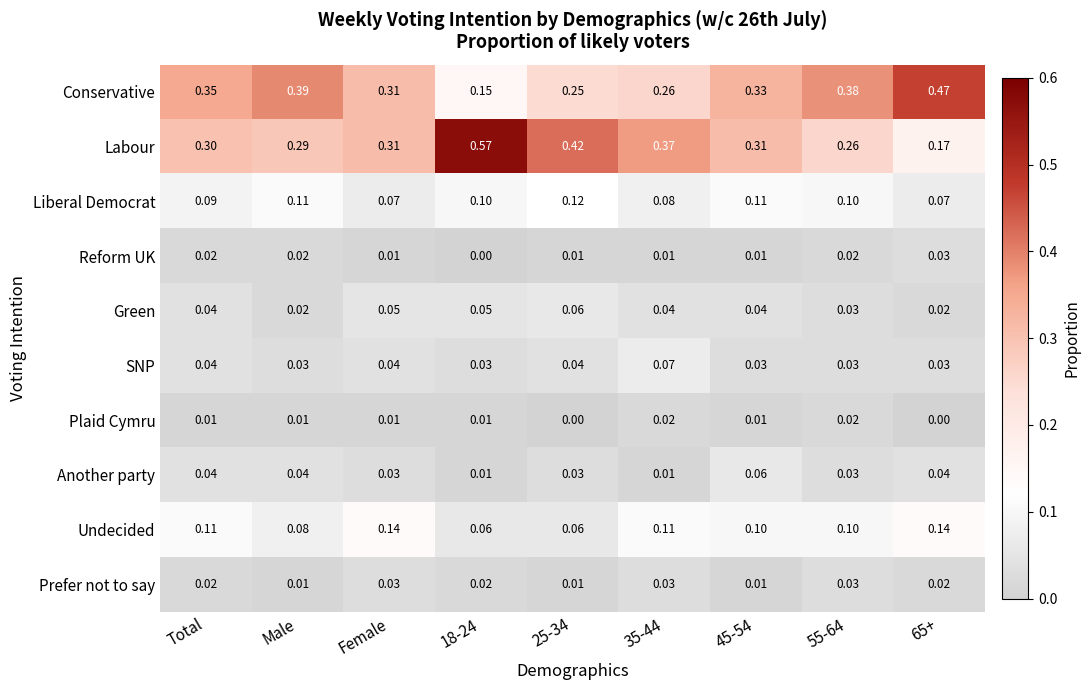

Which series has the widest spread of values?

Labour